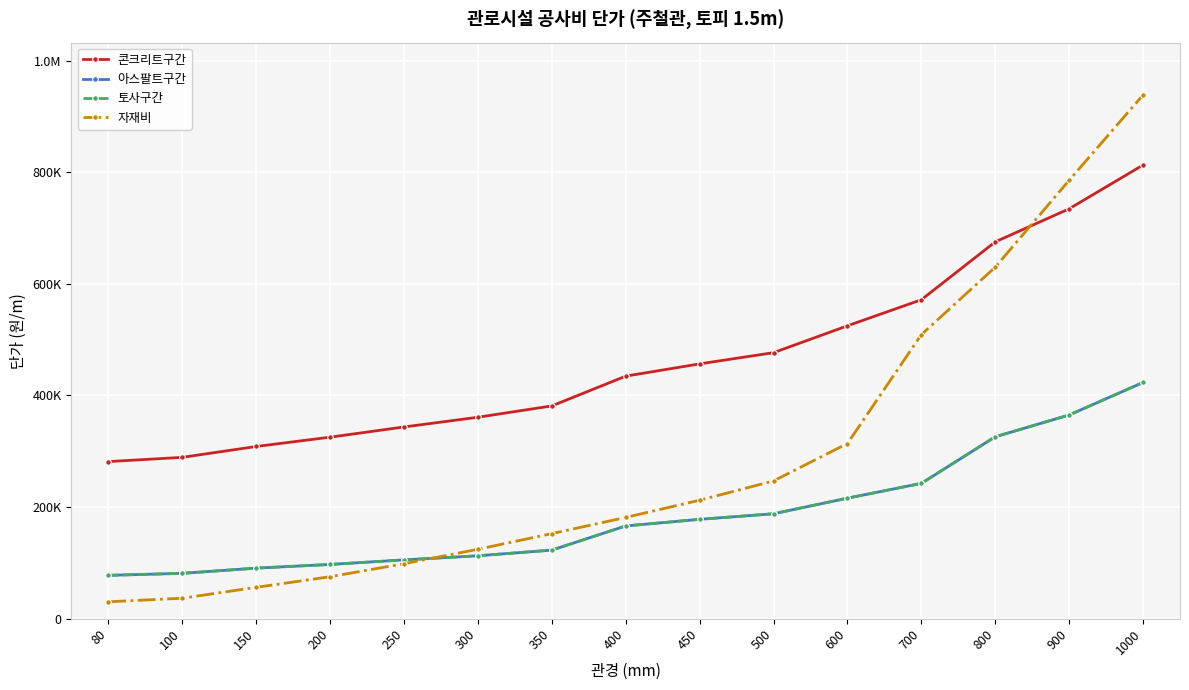

Which series has the largest total across all categories?

콘크리트구간